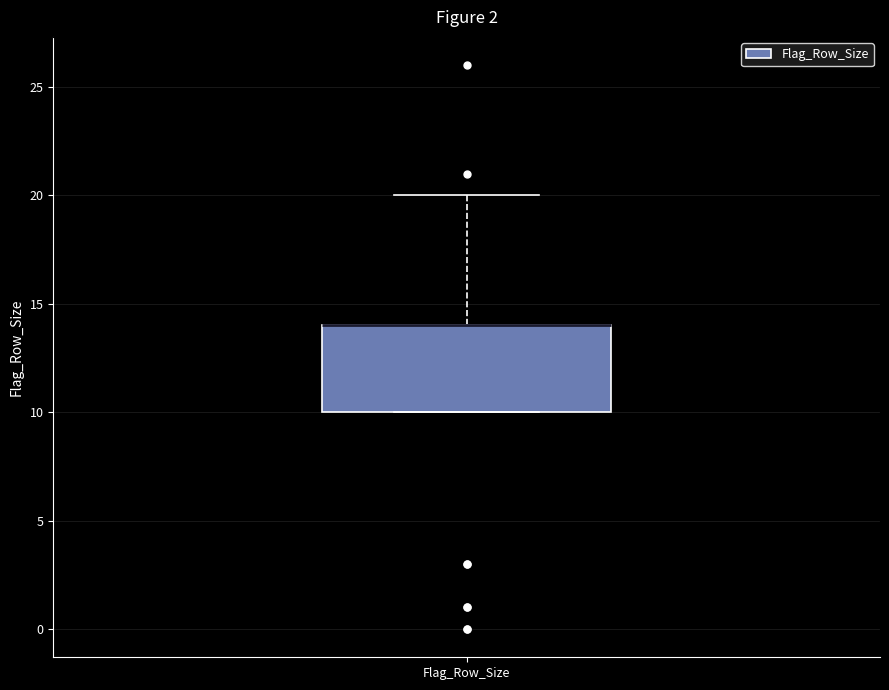

Transcribe this box plot: give where the median line is, the range the box spans, and where the two whiskers end, as read against the y-axis. The values are not printed on the chart, so give them approximately, as read against the axis.

median 14 (drawn on the box's upper edge), box 10 to 14, whiskers 10 to 20